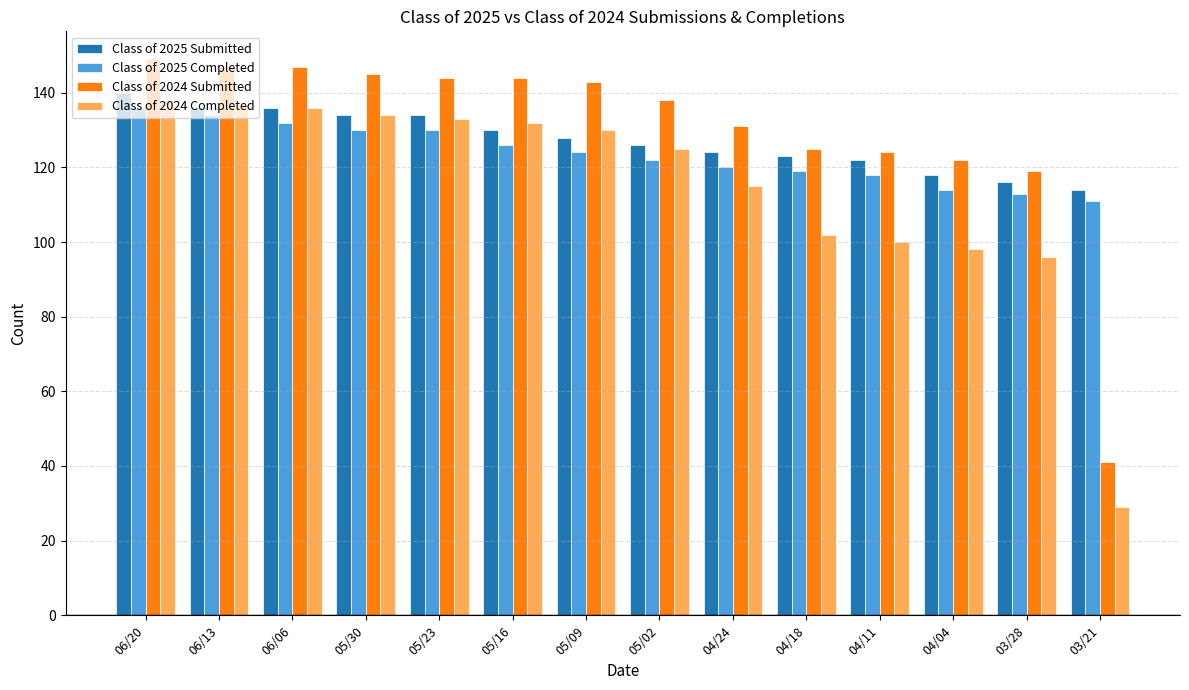

Rank the series by their average value, from highest to lowest.

Class of 2024 Submitted, Class of 2025 Submitted, Class of 2025 Completed, Class of 2024 Completed